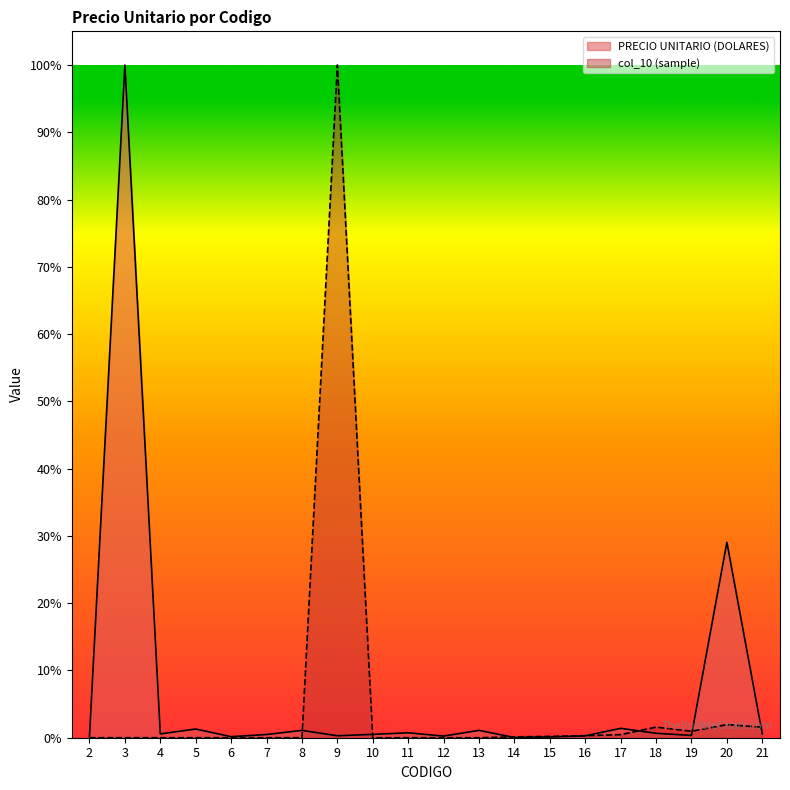

Which series has the largest total across all categories?

PRECIO UNITARIO (DOLARES)